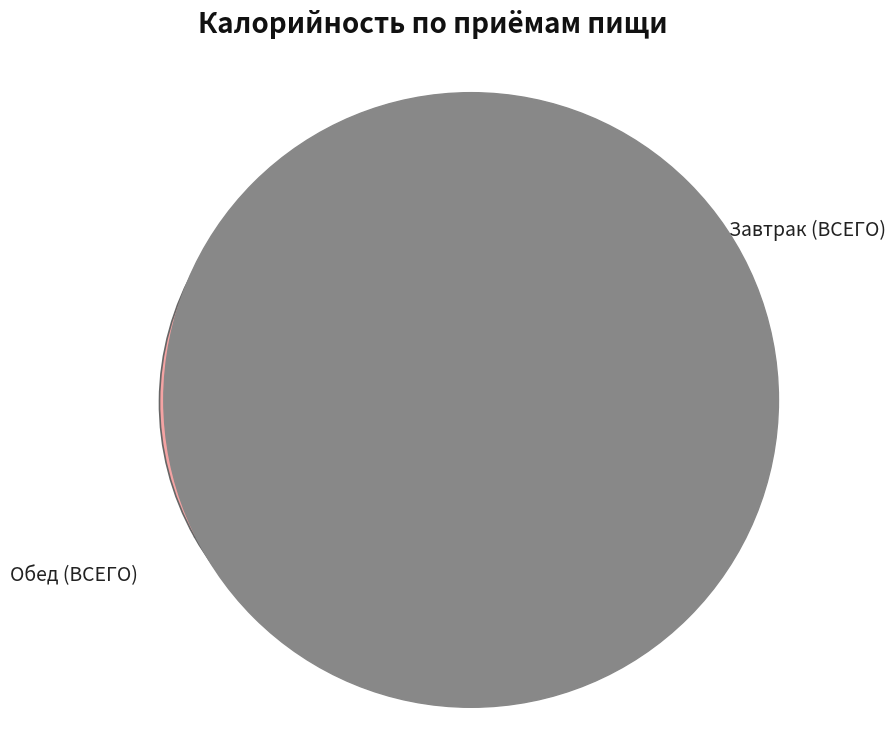

How many slices are in this pie chart?

2